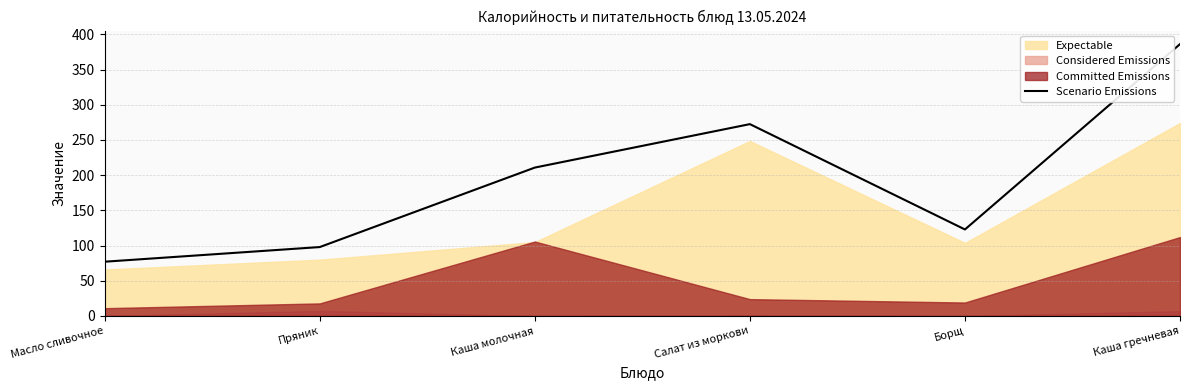

List the labels in order of value, largest first.

Каша гречневая, Салат из моркови, Каша молочная, Борщ, Пряник, Масло сливочное